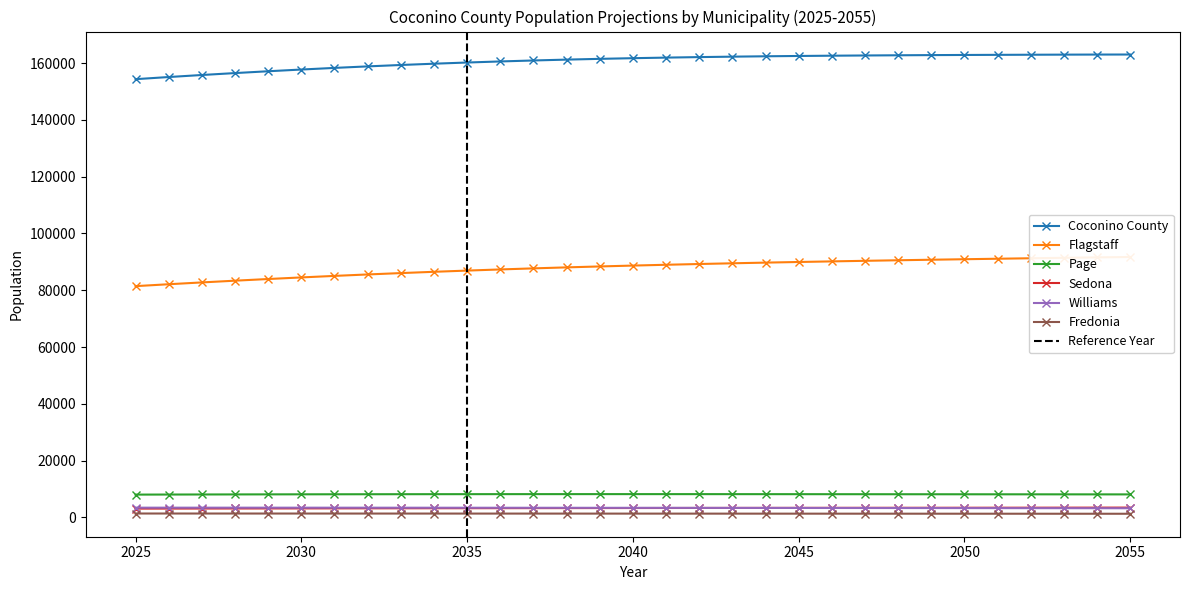

What is the approximate value of Flagstaff at 2042, to the nearest 10?

89240